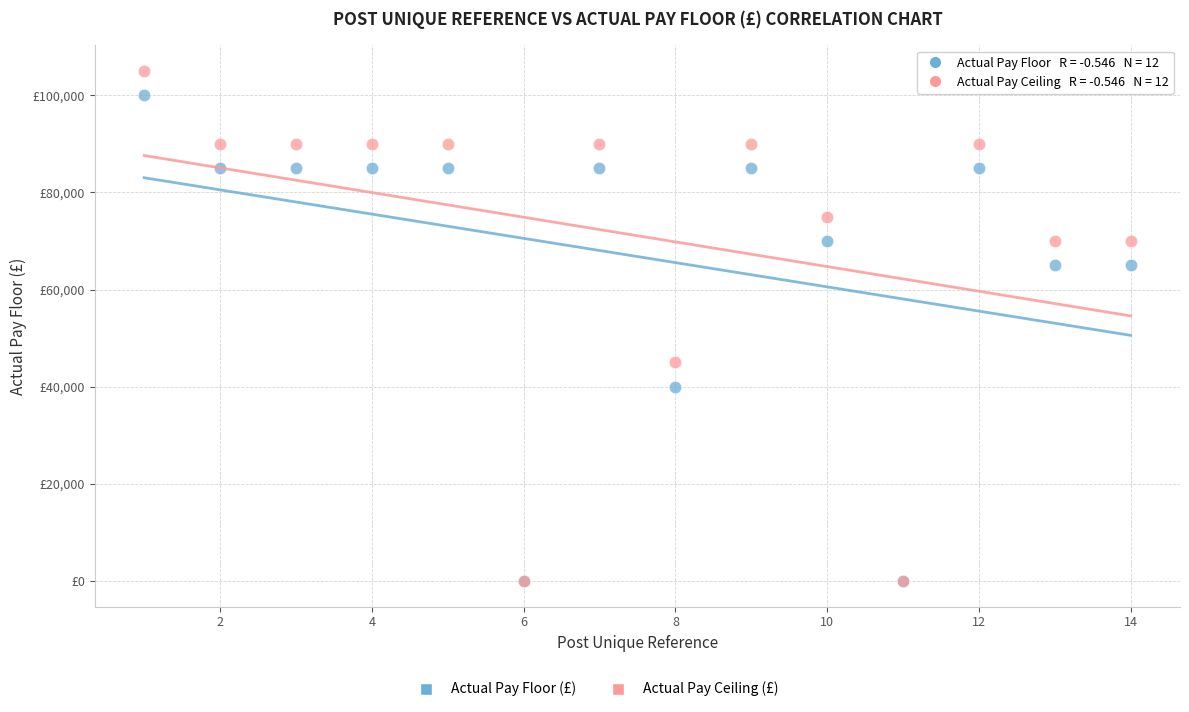

Which series contains the highest Y value?

Actual Pay Ceiling (£)